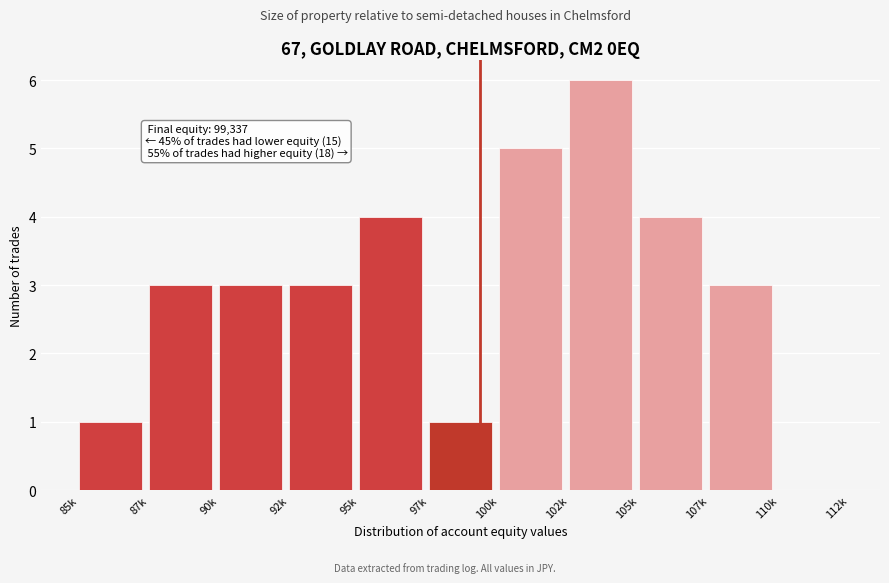

Reading left to right, extract all data points from this chart.

85k=1	87k=3	90k=3	92k=3	95k=4	97k=1	100k=5	102k=6	105k=4	107k=3	110k=0